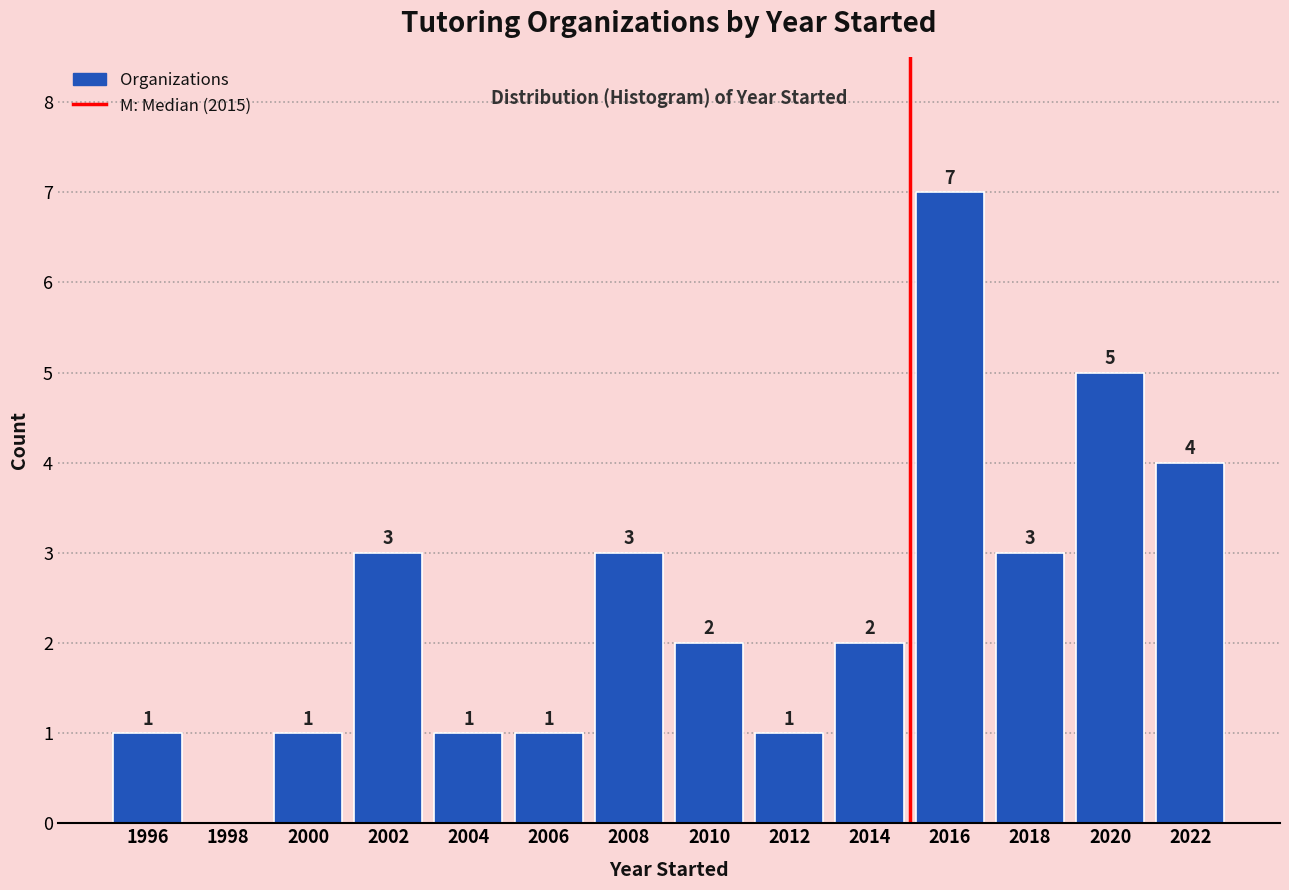

Over which range of the x-axis is the bar tallest?

2015 to 2017